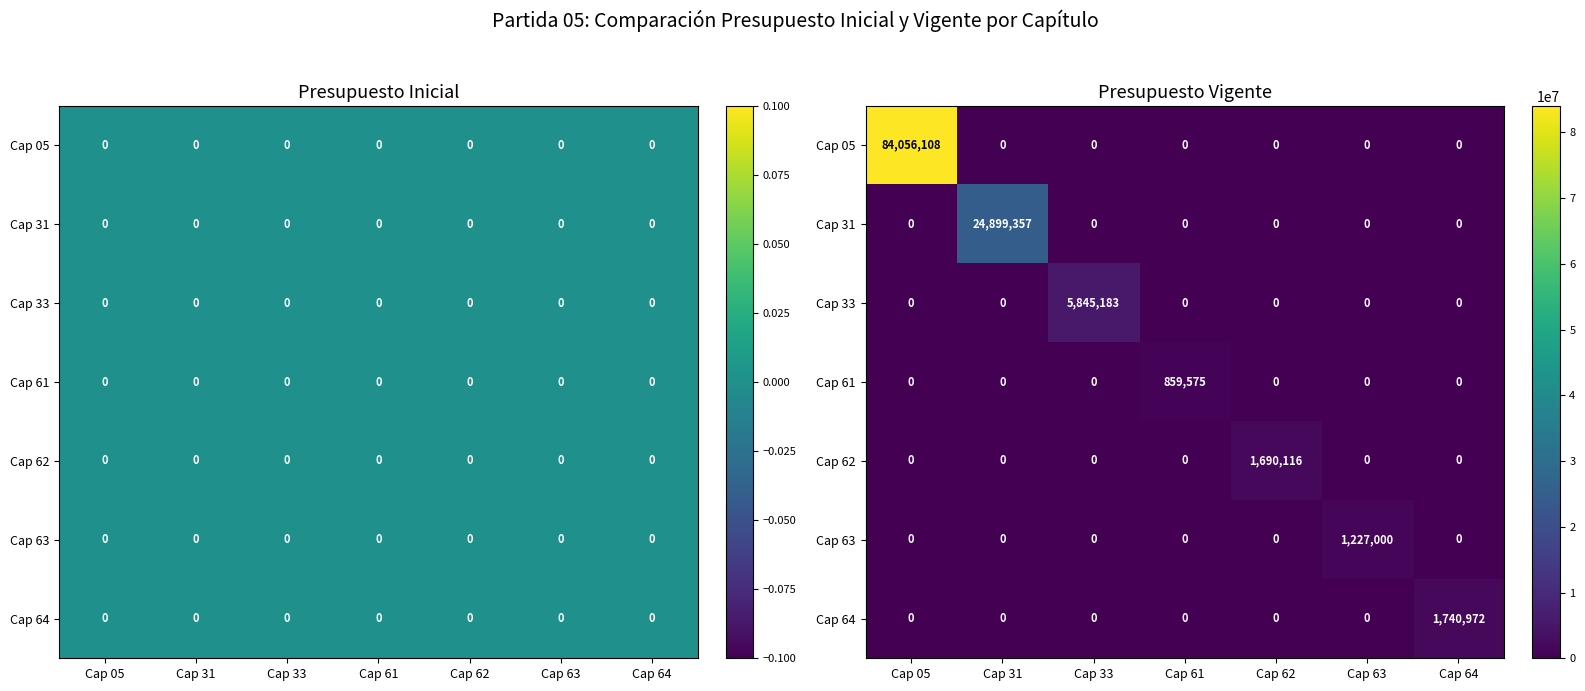

What is the total value across all series at Cap 62?

1690116